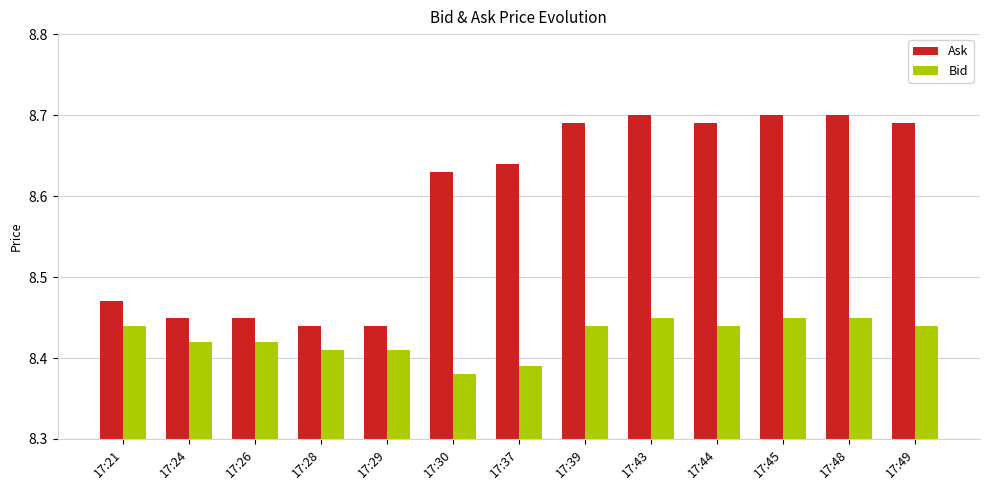

Rank the series by their average value, from highest to lowest.

Ask, Bid